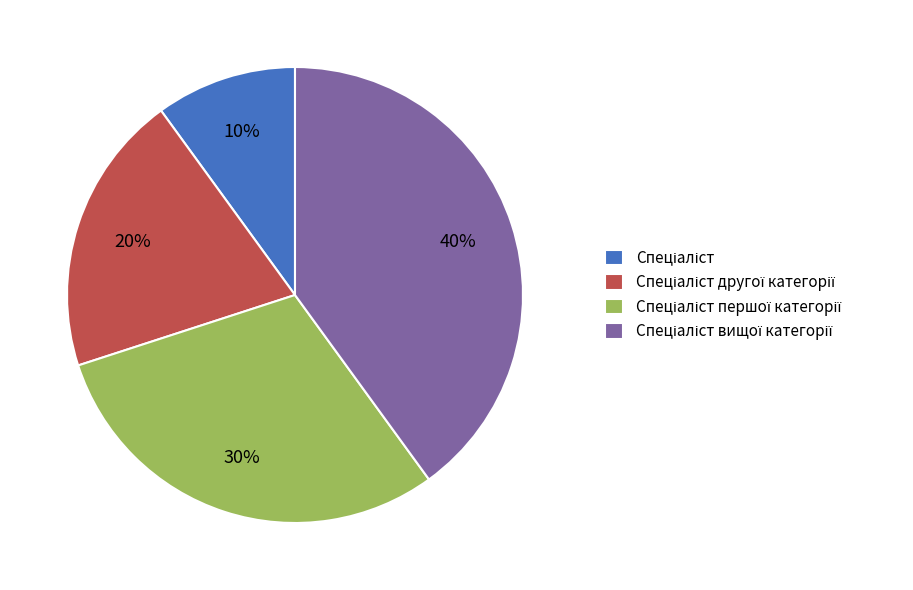

Is there a majority slice in this chart?

No